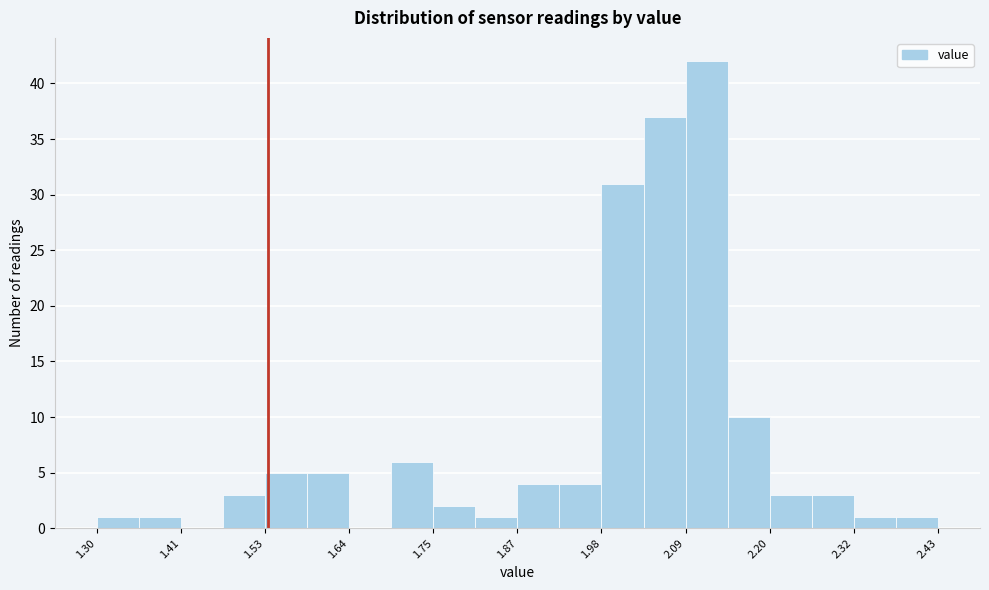

Around what value on the x-axis is the tallest bar? Give the approximate position of its centre, as read against the axis.

2.12